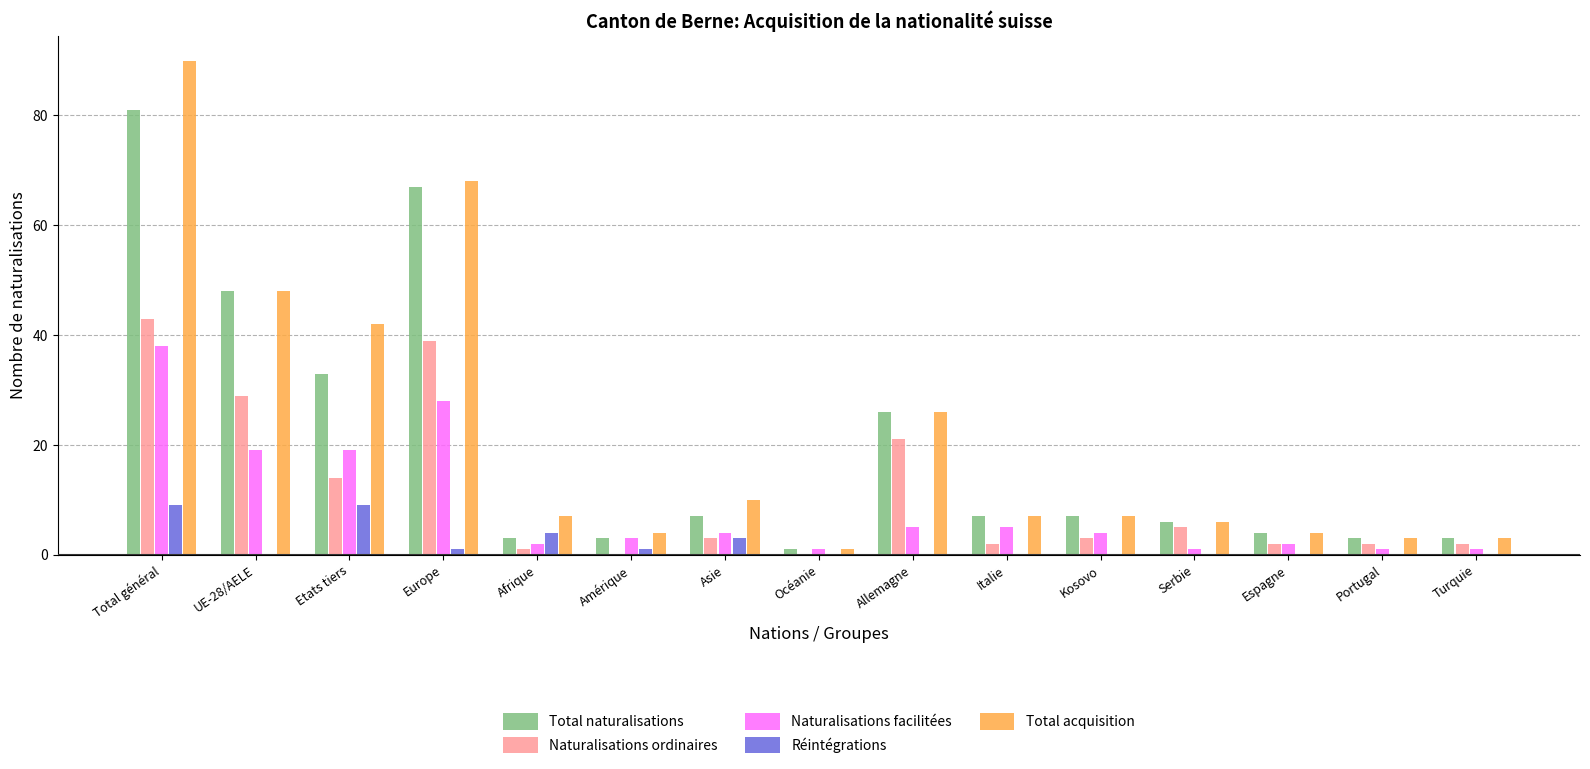

The Total acquisition series shows 8 at Allemagne. True or false?

False